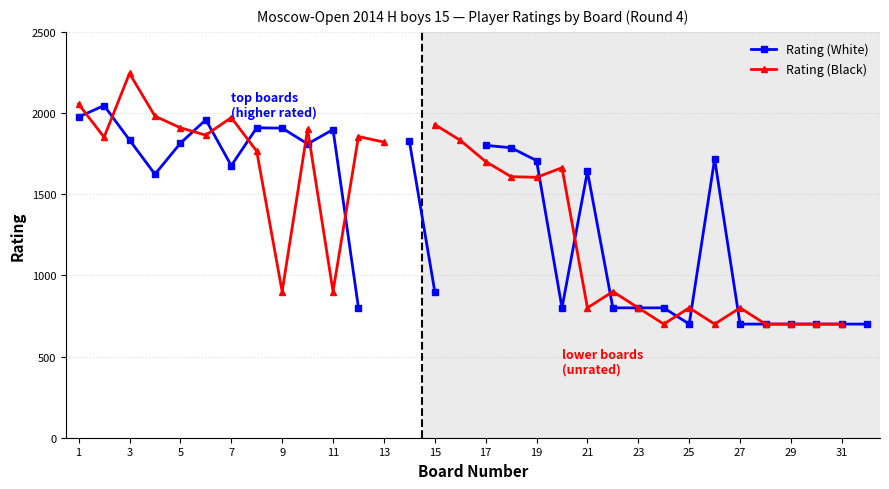

What is the difference between the maximum and minimum values in the Rating (White) series?

1346.0